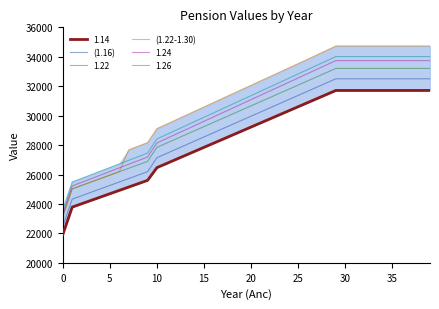

True or false: (1.22-1.30) and (1.16) intersect in this chart.

False